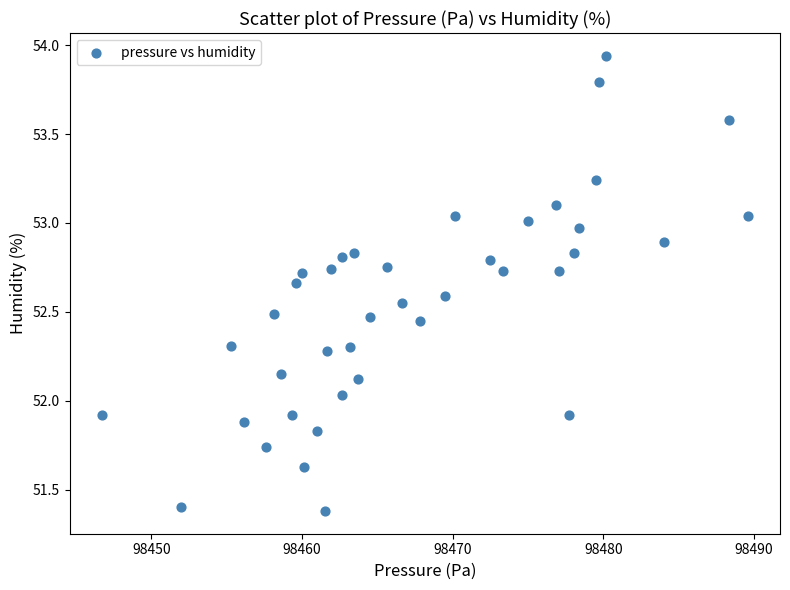

What is the range of Y values (max minus min)?

2.6